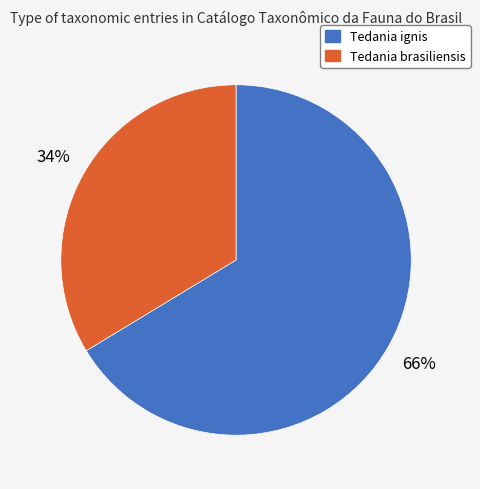

Does any single category account for the majority?

Yes